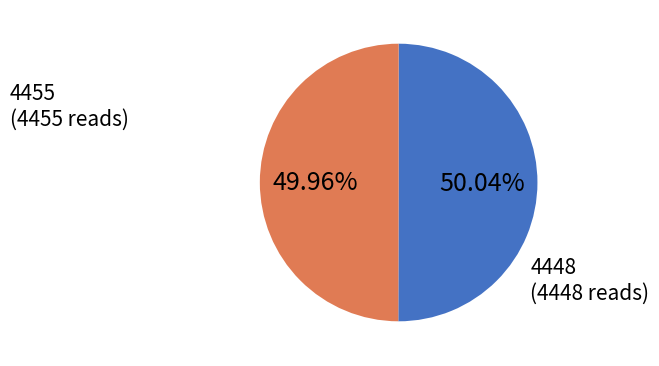

Is the sum of 4448 and 4455 greater than half?

Yes